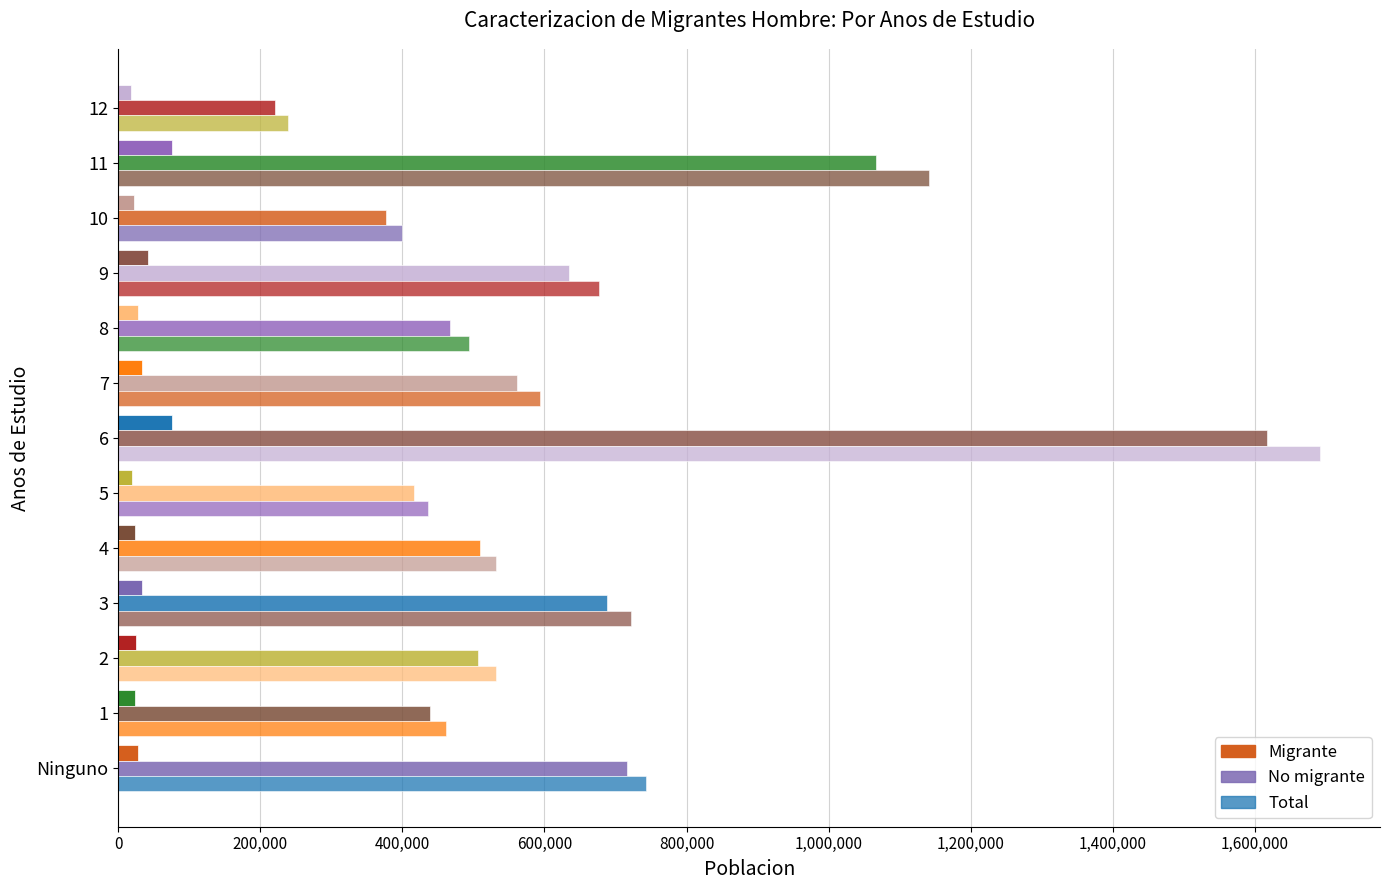

What is the difference between the maximum and minimum values in the Total series?

1453526